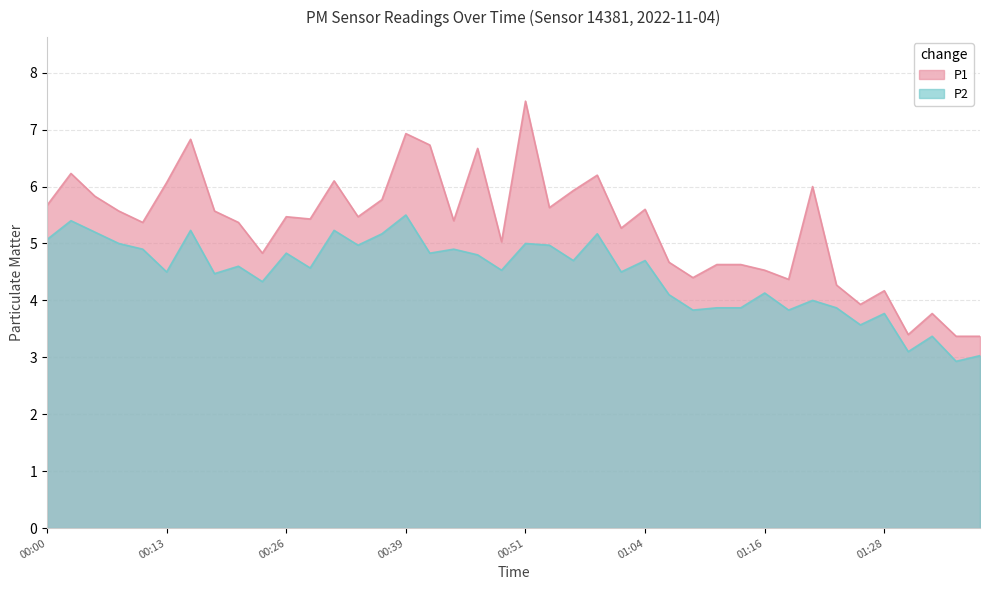

At which label does P1 first exceed 5?

00:00